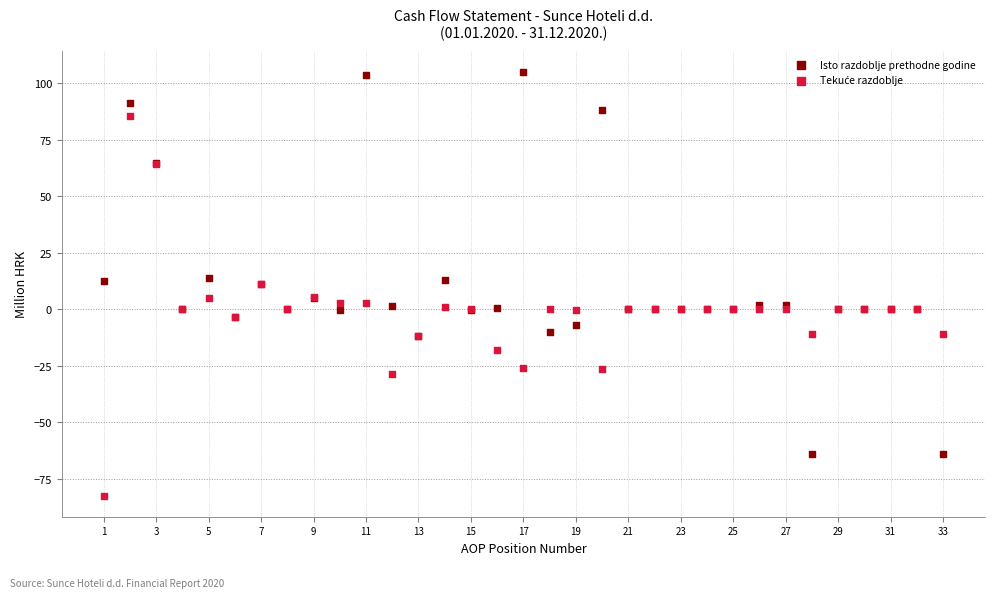

Which series contains the highest Y value?

Isto razdoblje prethodne godine